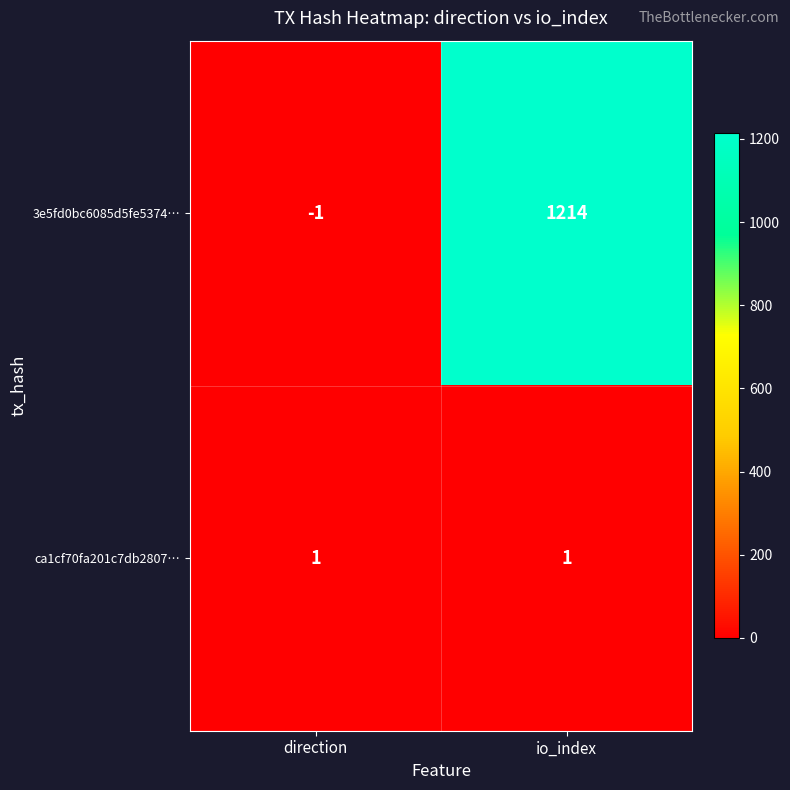

The 3e5fd0bc6085d5fe5374… series shows -1 at direction. True or false?

True